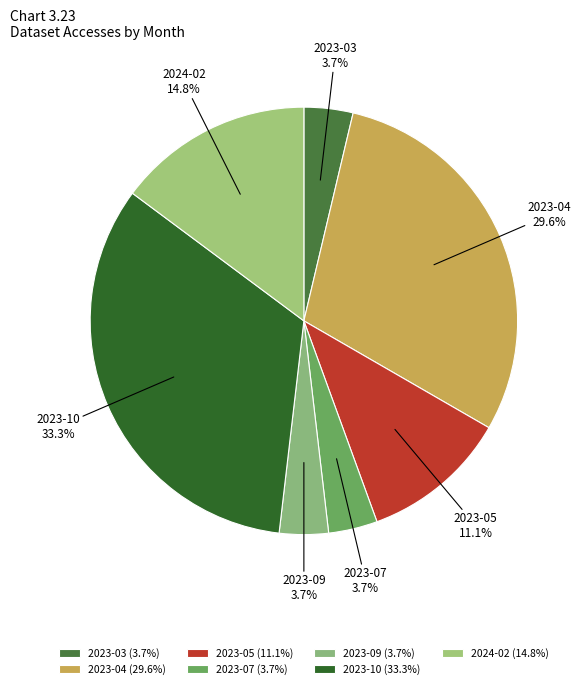

To the nearest percent, what is the difference between the 2023-05 and 2023-09 slice percentages?

7%